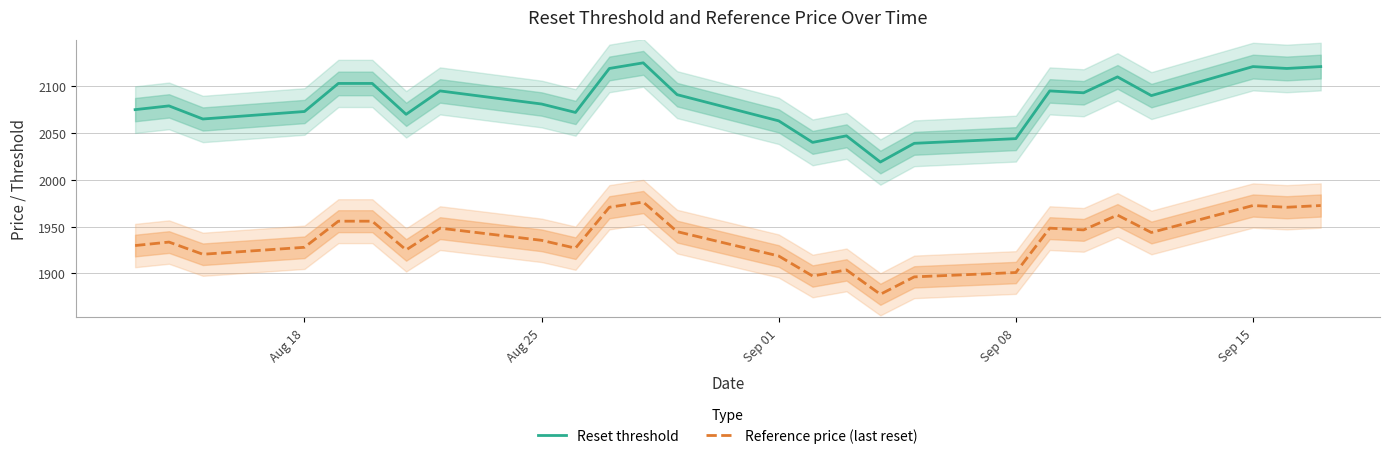

The Reference price (last reset) series shows 1972.5 at Sep 15. True or false?

True